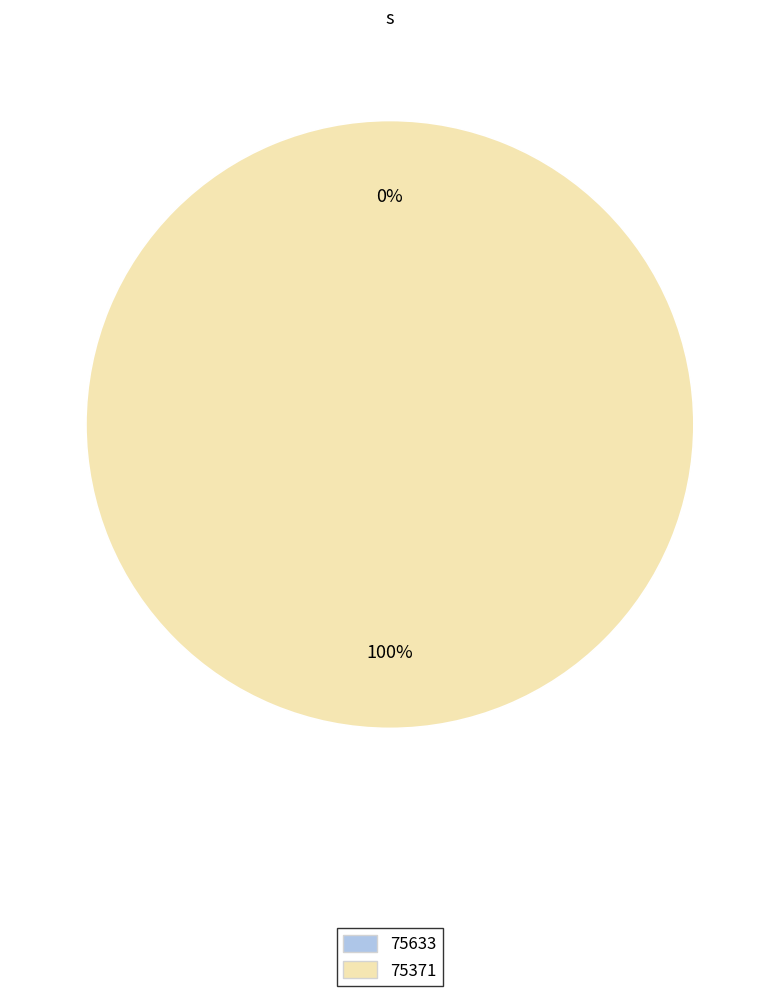

Rank the categories by value from highest to lowest.

75371, 75633